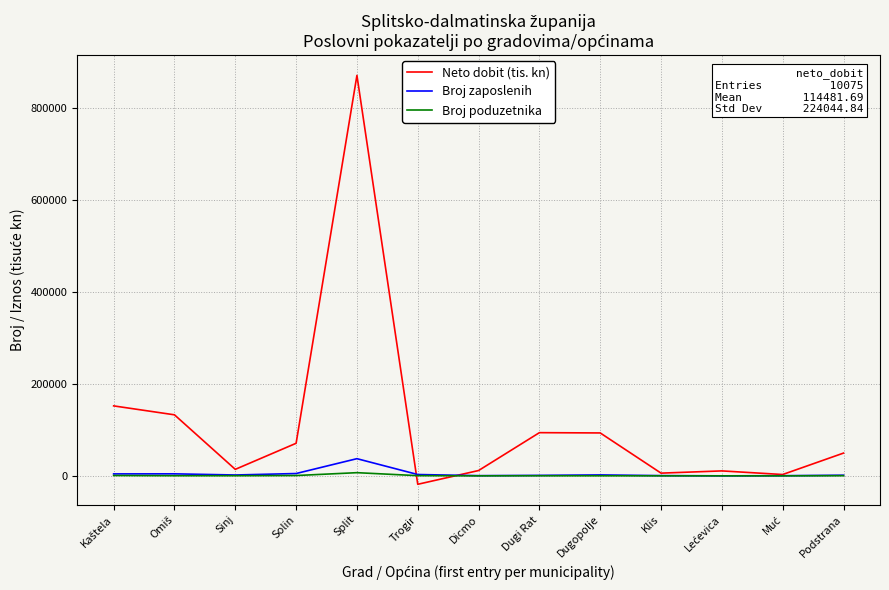

At which category is the sum across all series the highest?

Split